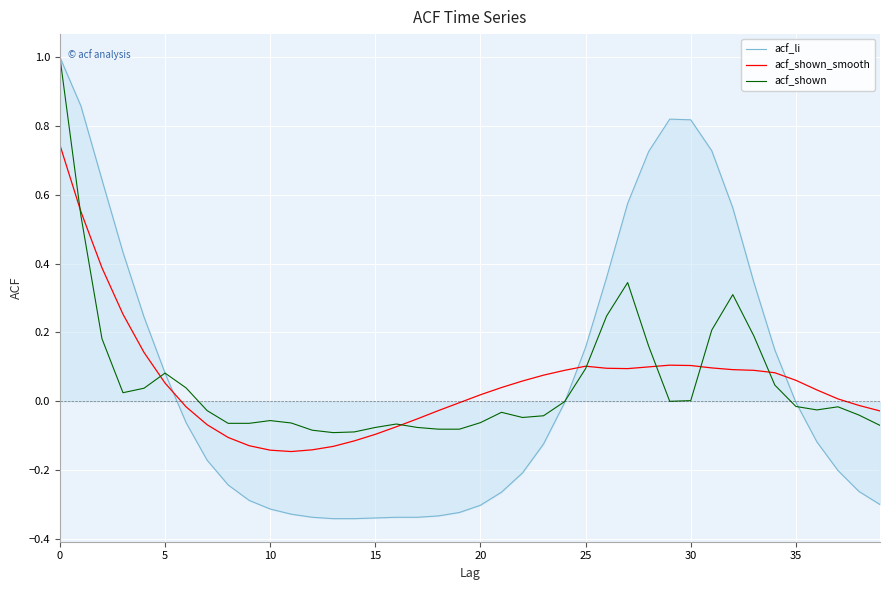

True or false: acf_shown_smooth and acf_li intersect in this chart.

True